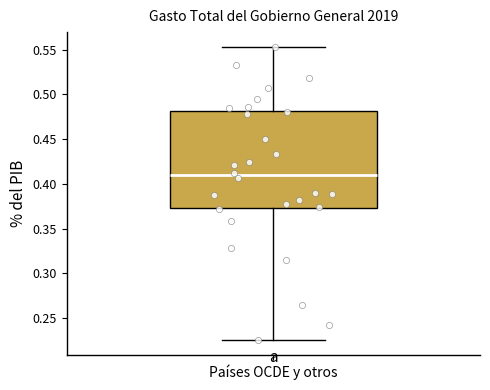

Where is the upper edge of the box for Países OCDE y otros on the y-axis? The values are not printed on the chart, so give them approximately, as read against the axis.

0.480